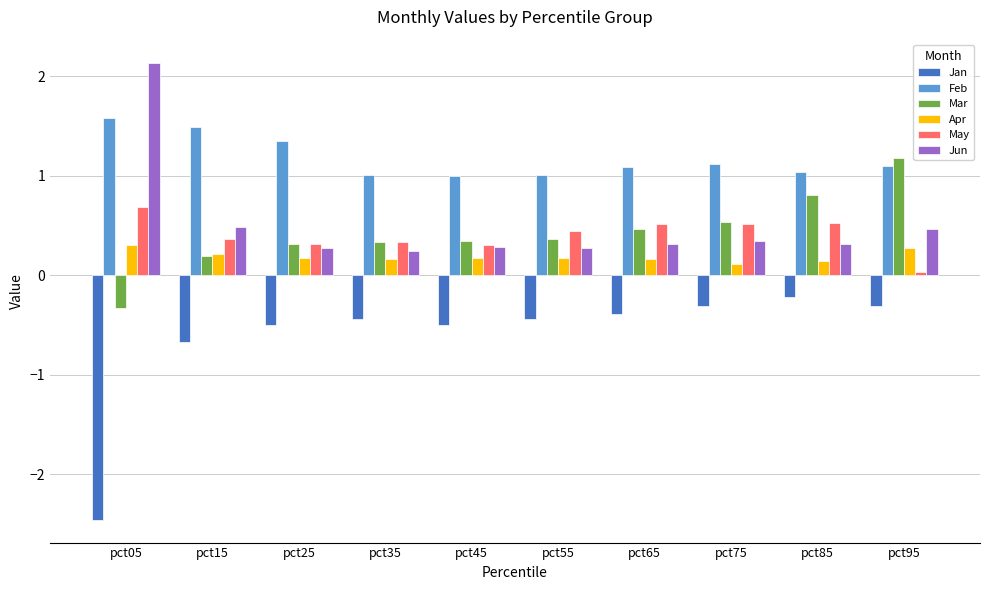

Rank the series at pct95 from lowest to highest value.

Jan, May, Apr, Jun, Feb, Mar